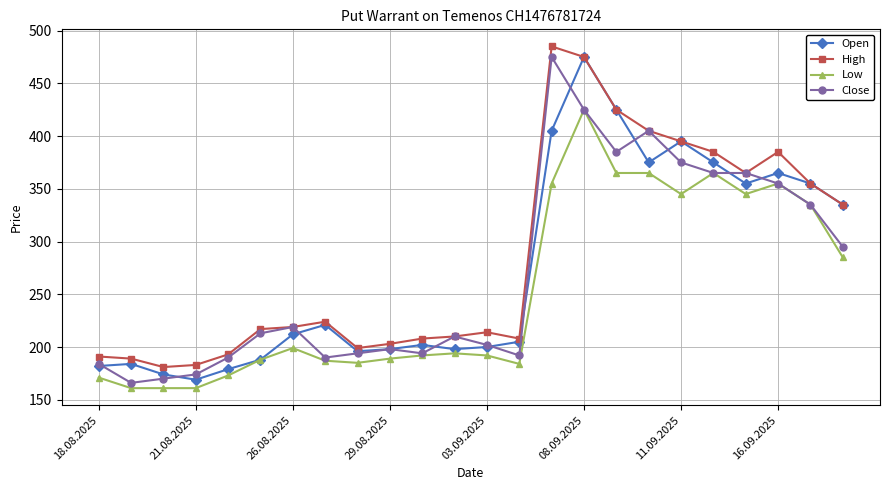

True or false: Low and High intersect in this chart.

False